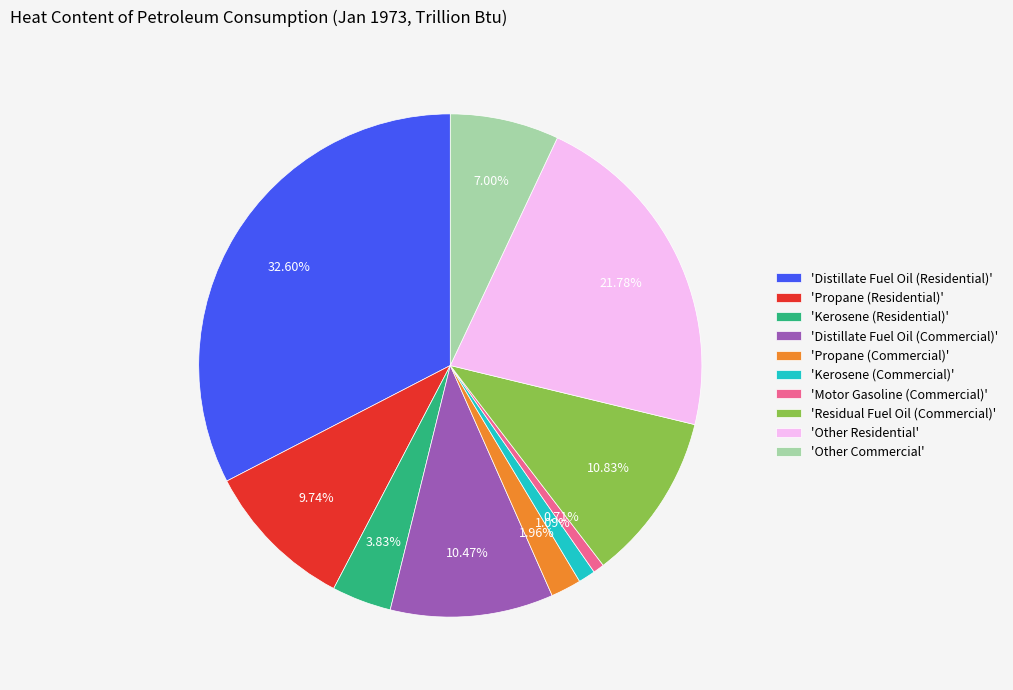

Count the number of slices in the pie.

10